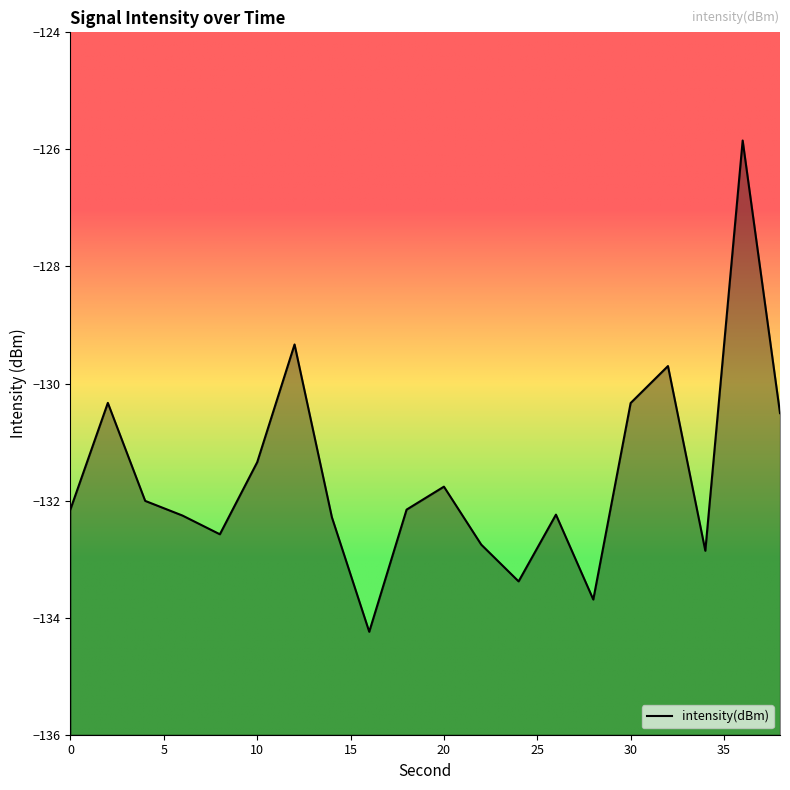

List the labels in order of value, smallest first.

16, 28, 24, 34, 22, 8, 14, 6, 26, 18, 0, 4, 20, 10, 38, 30, 2, 32, 12, 36